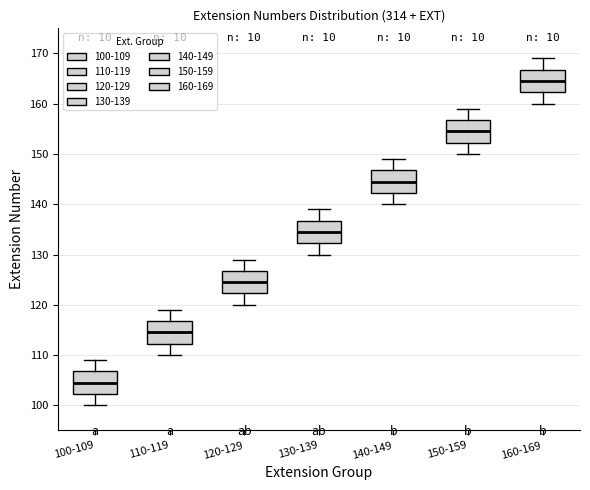

Reading left to right, transcribe this box plot: for each box, give where its median line is, the range the box spans, and where its two whiskers end, as read against the y-axis. The values are not printed on the chart, so give them approximately, as read against the axis.

100-109: median 105, box 102 to 107, whiskers 100 to 109
110-119: median 115, box 112 to 117, whiskers 110 to 119
120-129: median 125, box 122 to 127, whiskers 120 to 129
130-139: median 135, box 132 to 137, whiskers 130 to 139
140-149: median 145, box 142 to 147, whiskers 140 to 149
150-159: median 155, box 152 to 157, whiskers 150 to 159
160-169: median 165, box 162 to 167, whiskers 160 to 169